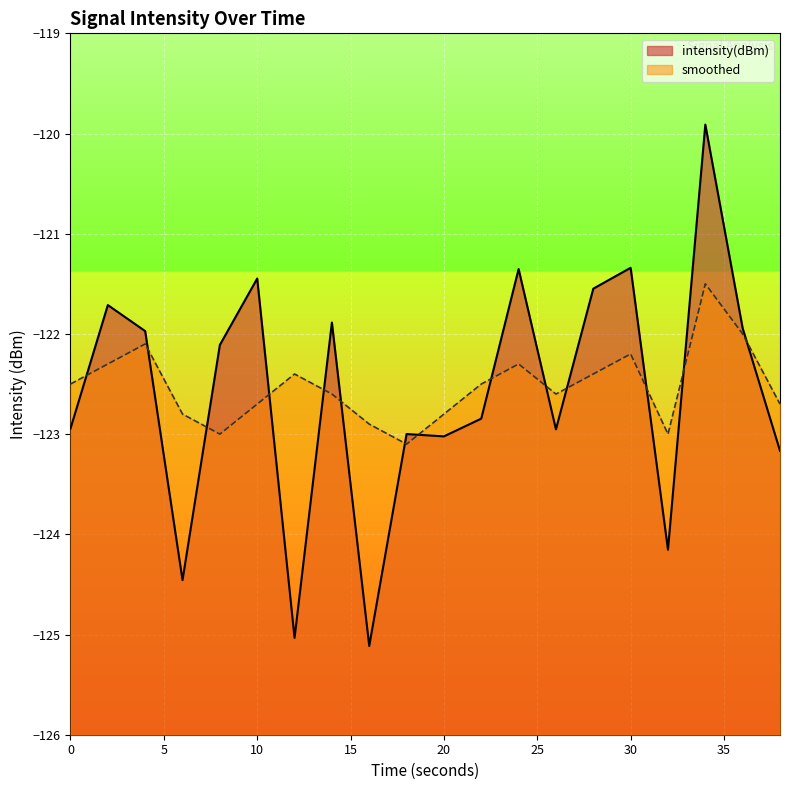

True or false: smoothed has a value of -201.9 at 26.

False